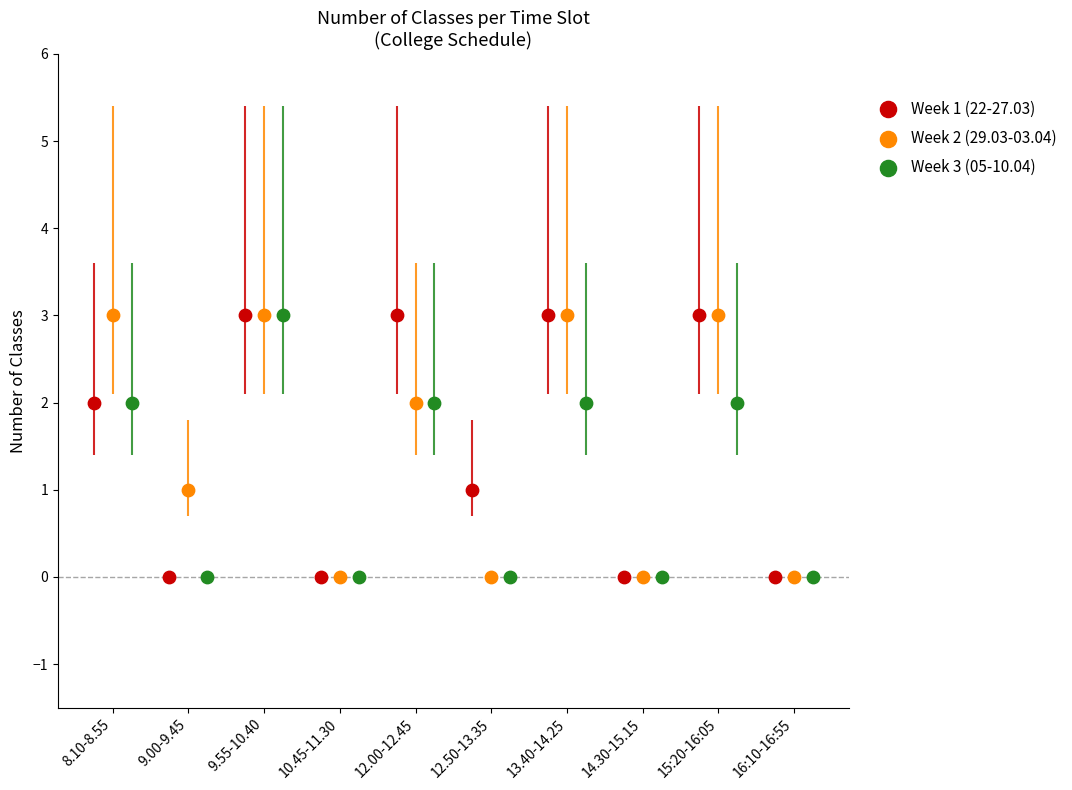

What are all the series names shown in the legend?

Week 1 (22-27.03), Week 2 (29.03-03.04), Week 3 (05-10.04)